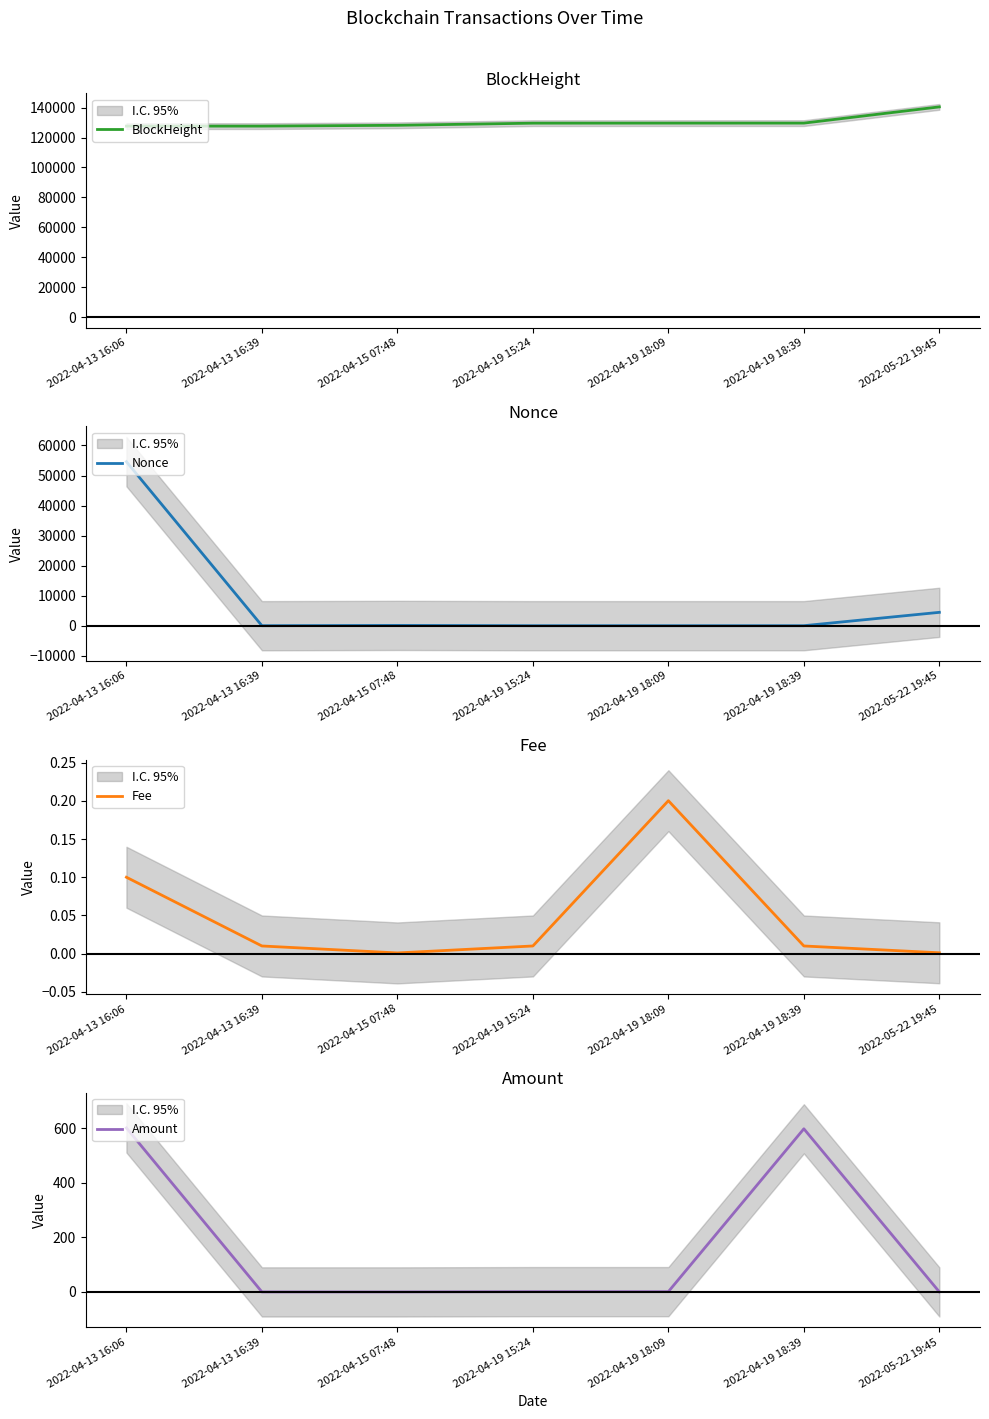

How many distinct data groups are displayed?

4